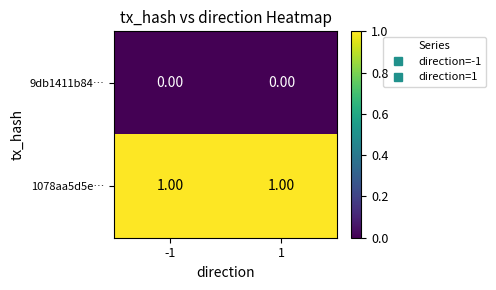

List the series in order of their overall mean, highest first.

1078aa5d5e…, 9db1411b84…